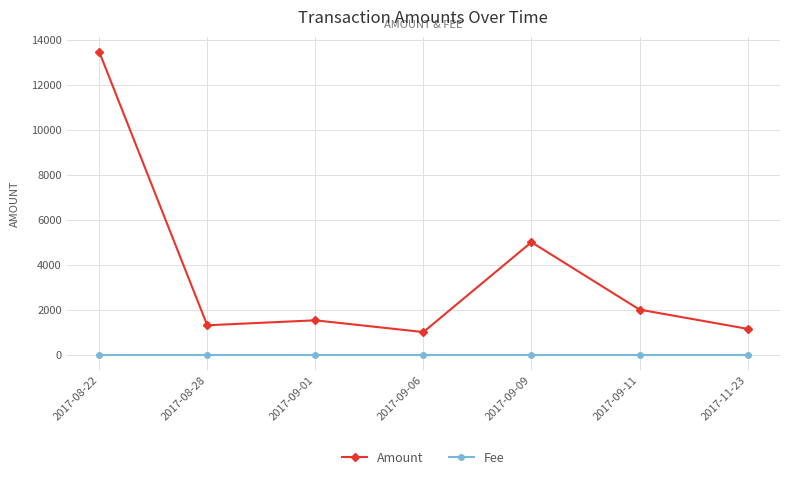

True or false: Fee has a value of 1.0 at 2017-11-23.

True